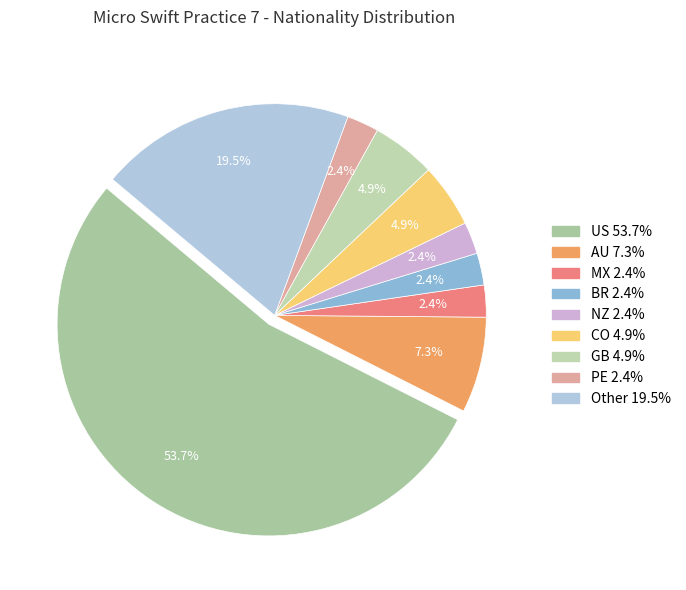

True or false: US accounts for 59% of the total.

False